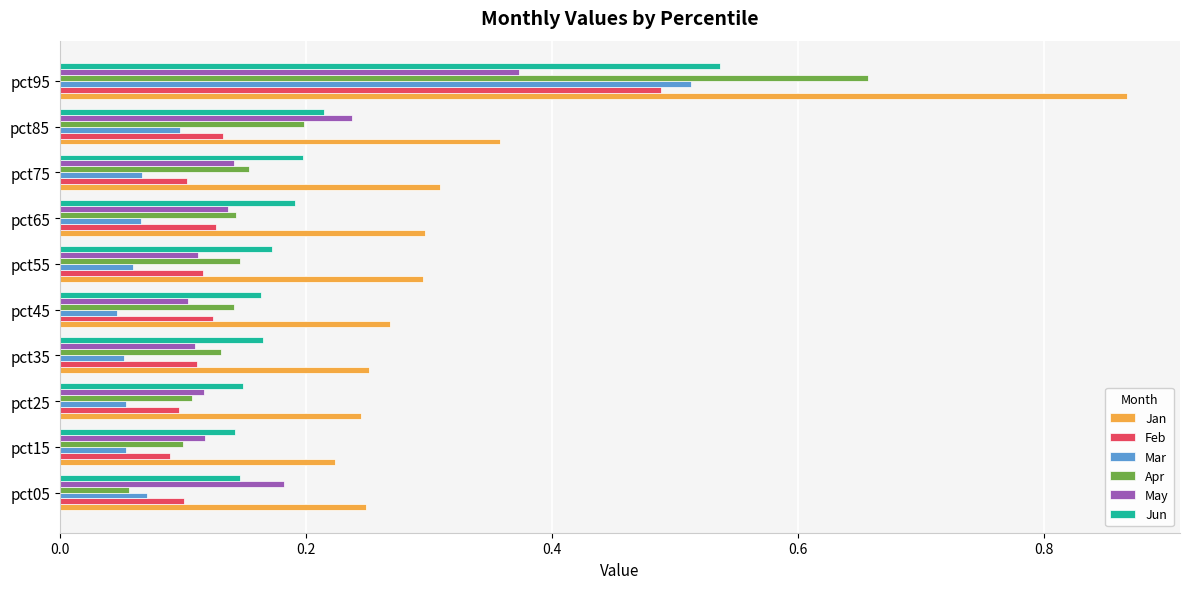

Which series has the largest range (max minus min)?

Jan